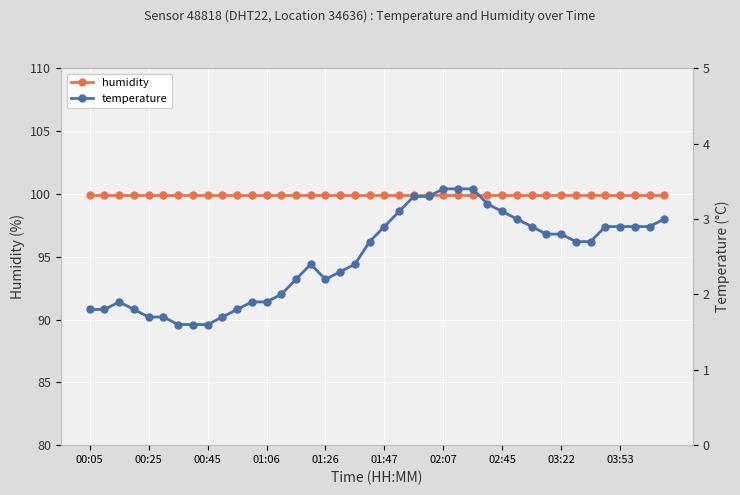

What is the maximum value for humidity?

99.9